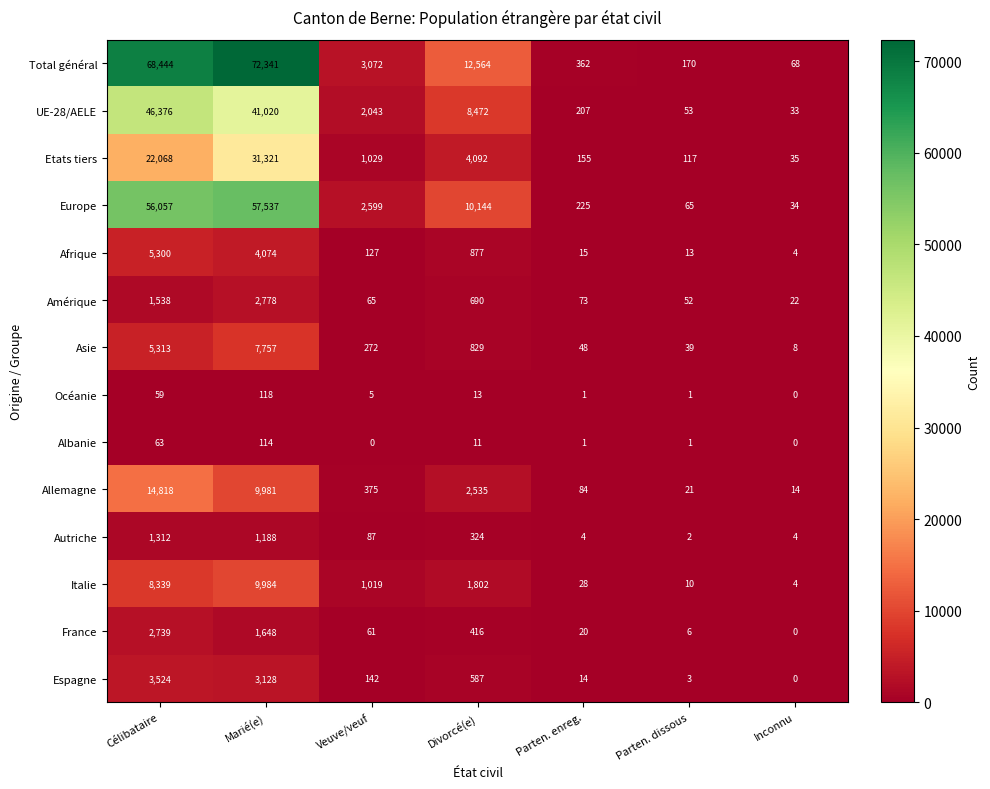

At which category is the sum across all series the highest?

Marié(e)